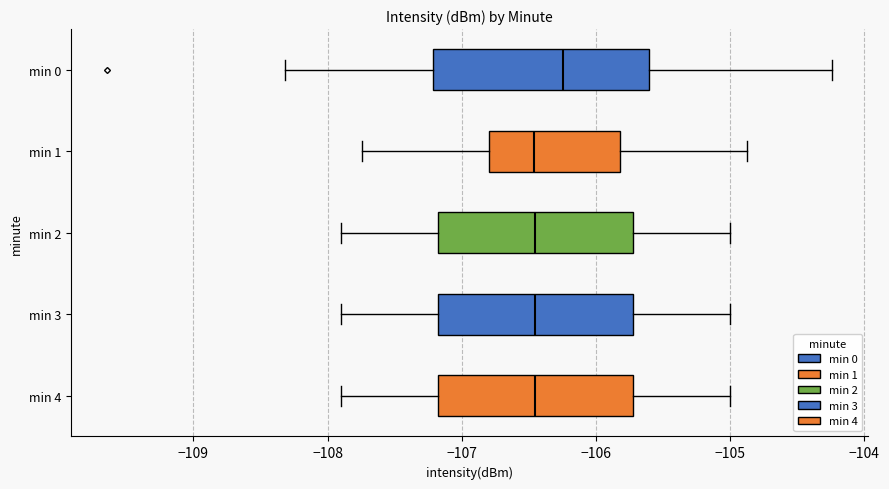

Where does the left whisker of the box for min 4 end on the x-axis? The values are not printed on the chart, so give them approximately, as read against the axis.

-107.9